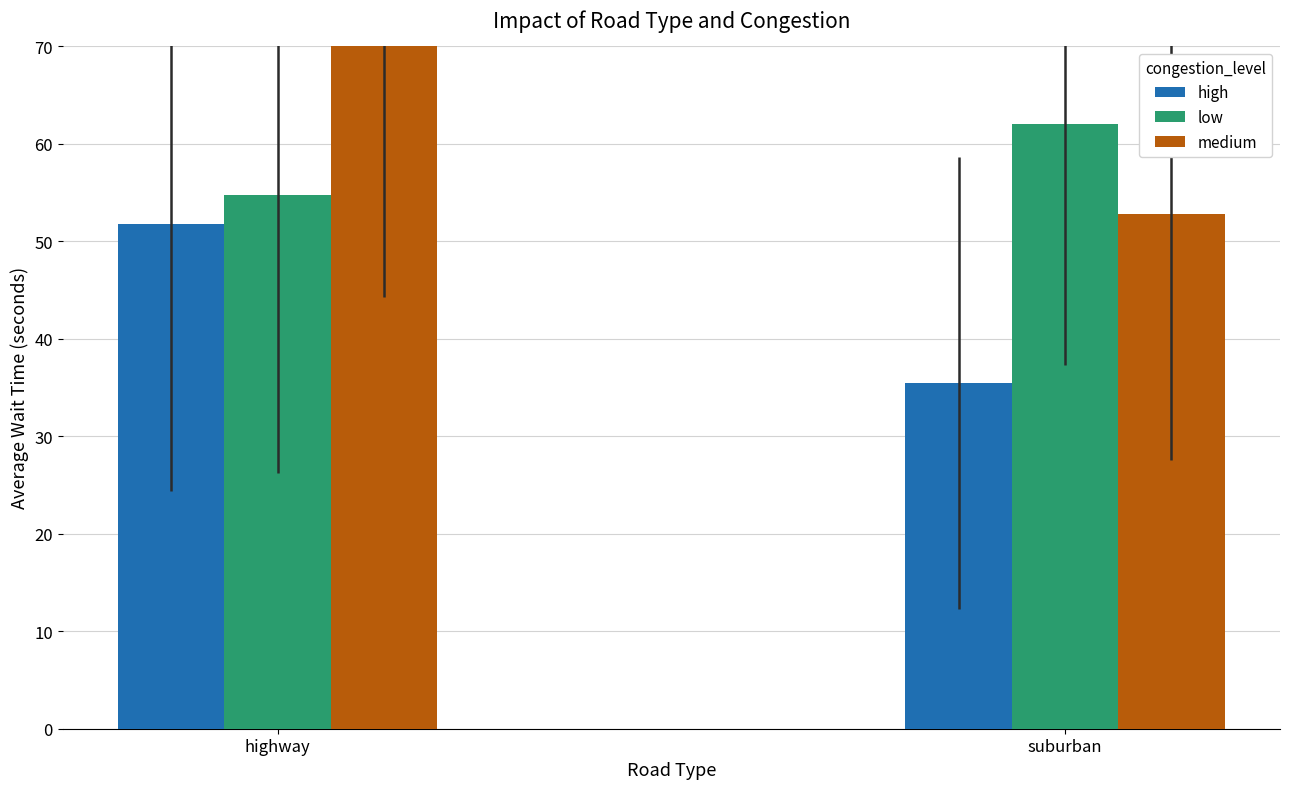

Reading left to right, extract all data points from this chart.

high: 51.7	35.4
low: 54.8	62.1
medium: 73.4	52.8